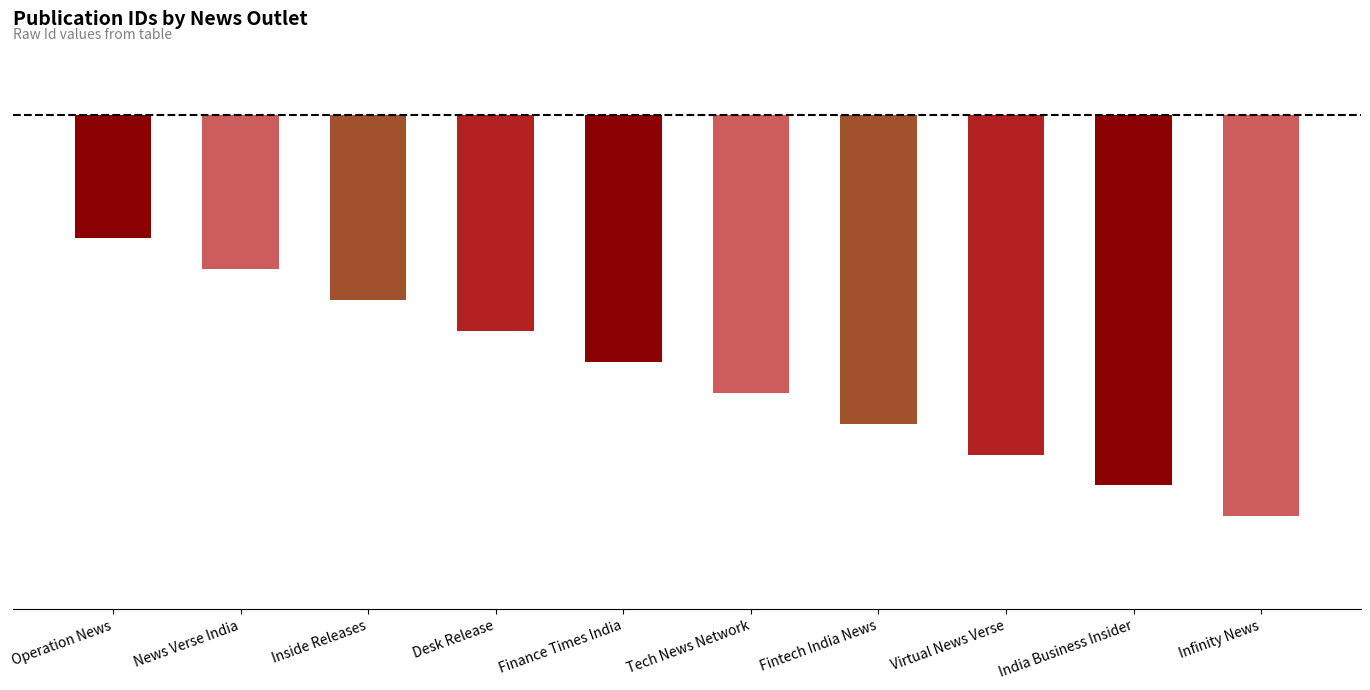

Rank the categories by value from highest to lowest.

Operation News, News Verse India, Inside Releases, Desk Release, Finance Times India, Tech News Network, Fintech India News, Virtual News Verse, India Business Insider, Infinity News